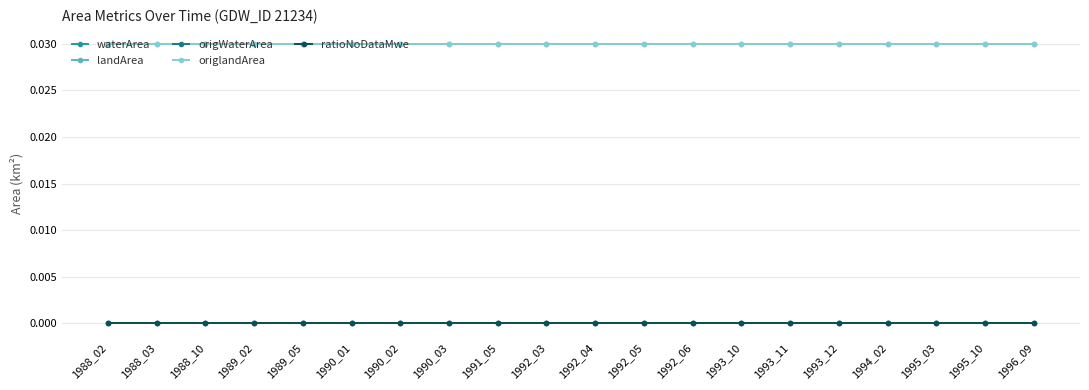

At how many categories does at least one series exceed 0?

20